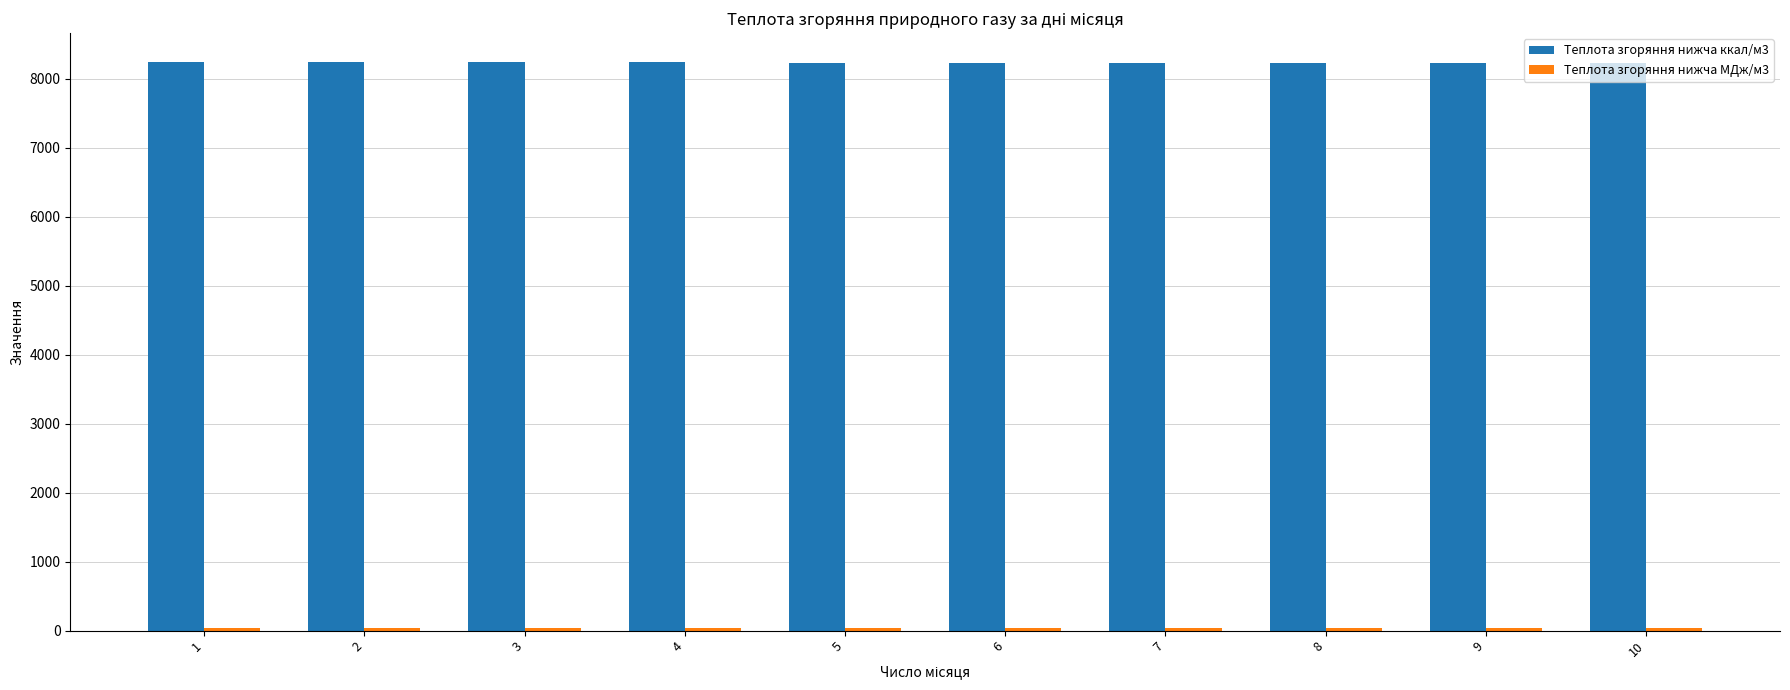

Which series has the widest spread of values?

Теплота згоряння нижча ккал/м3